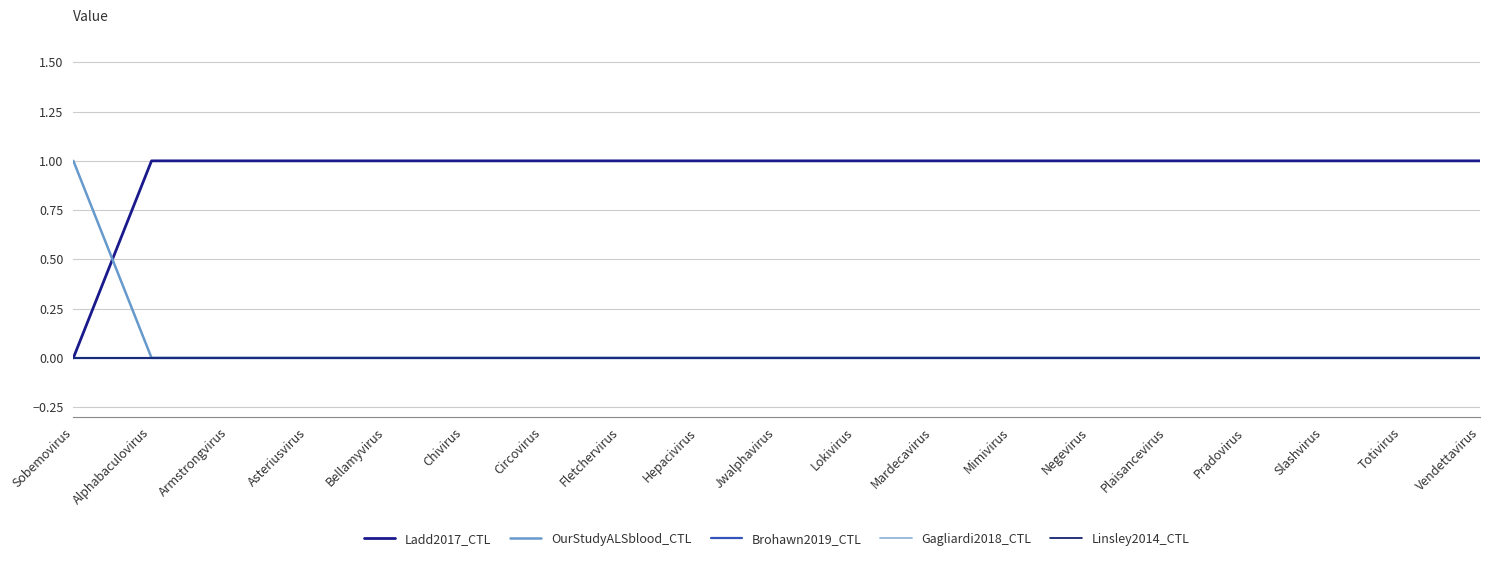

True or false: Linsley2014_CTL and Gagliardi2018_CTL cross at least once.

False